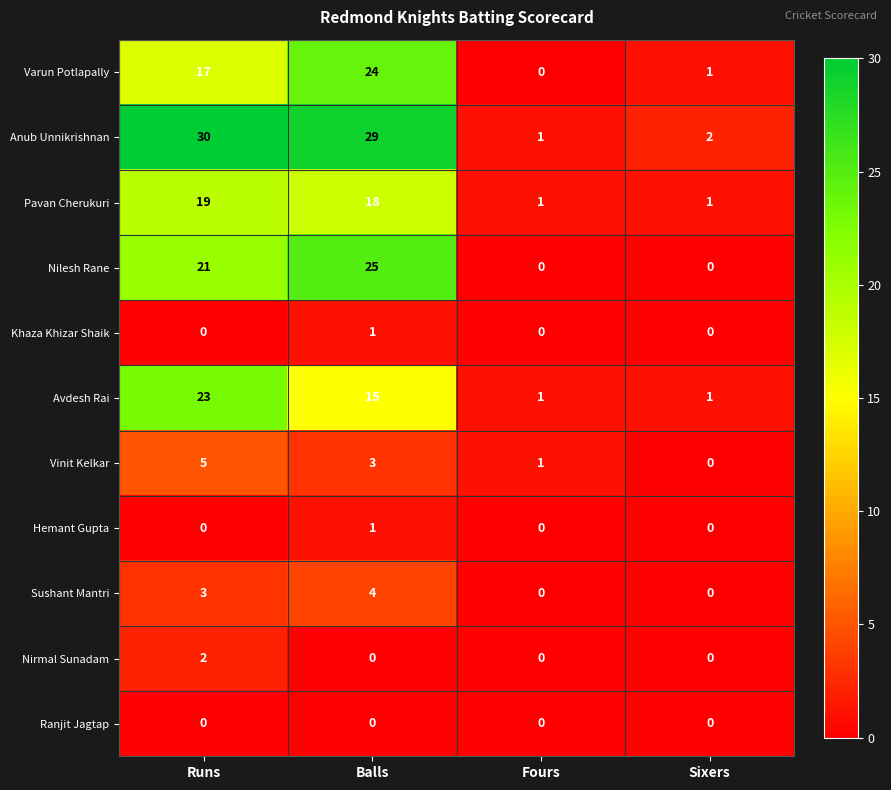

How many data points does each series have?

4